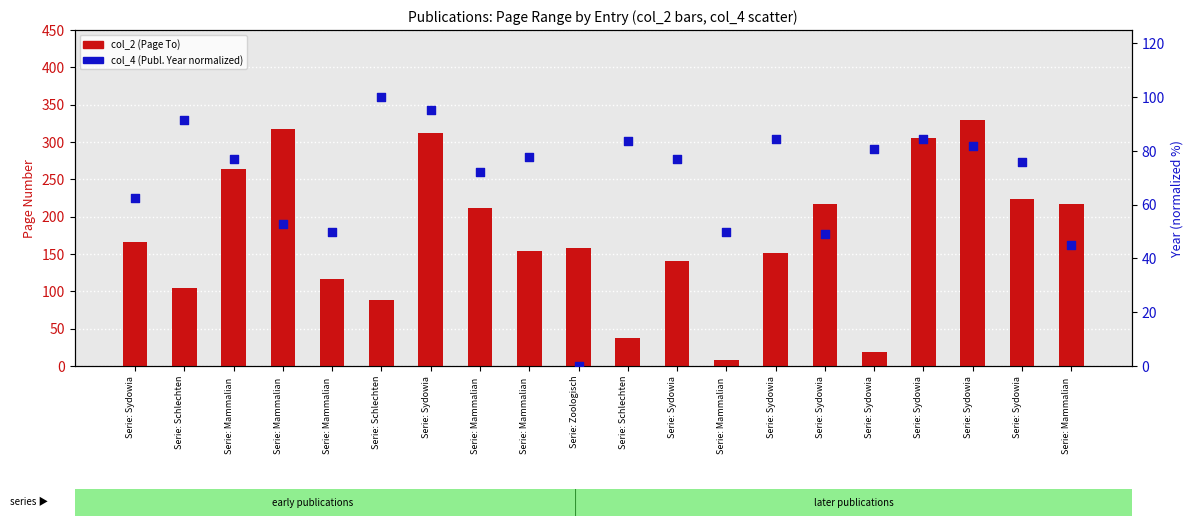

Which series contains the lowest Y value?

col_4 (Year normalized %)